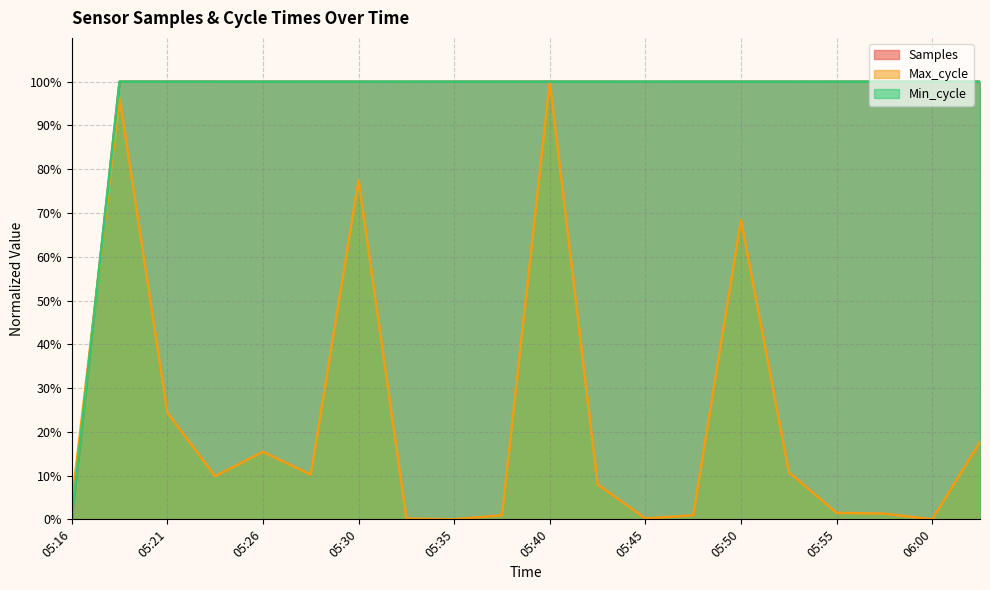

The Min_cycle series shows 32.6 at 05:28. True or false?

False